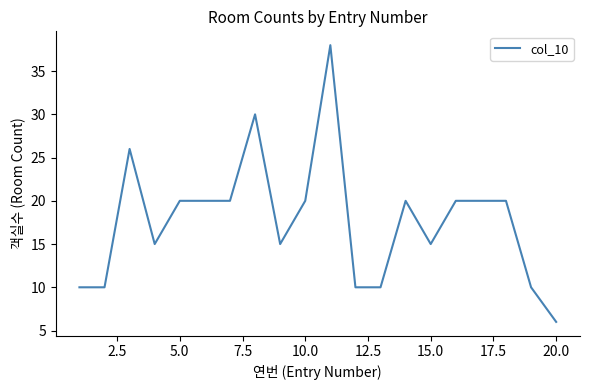

What is the minimum value shown in the chart?

6